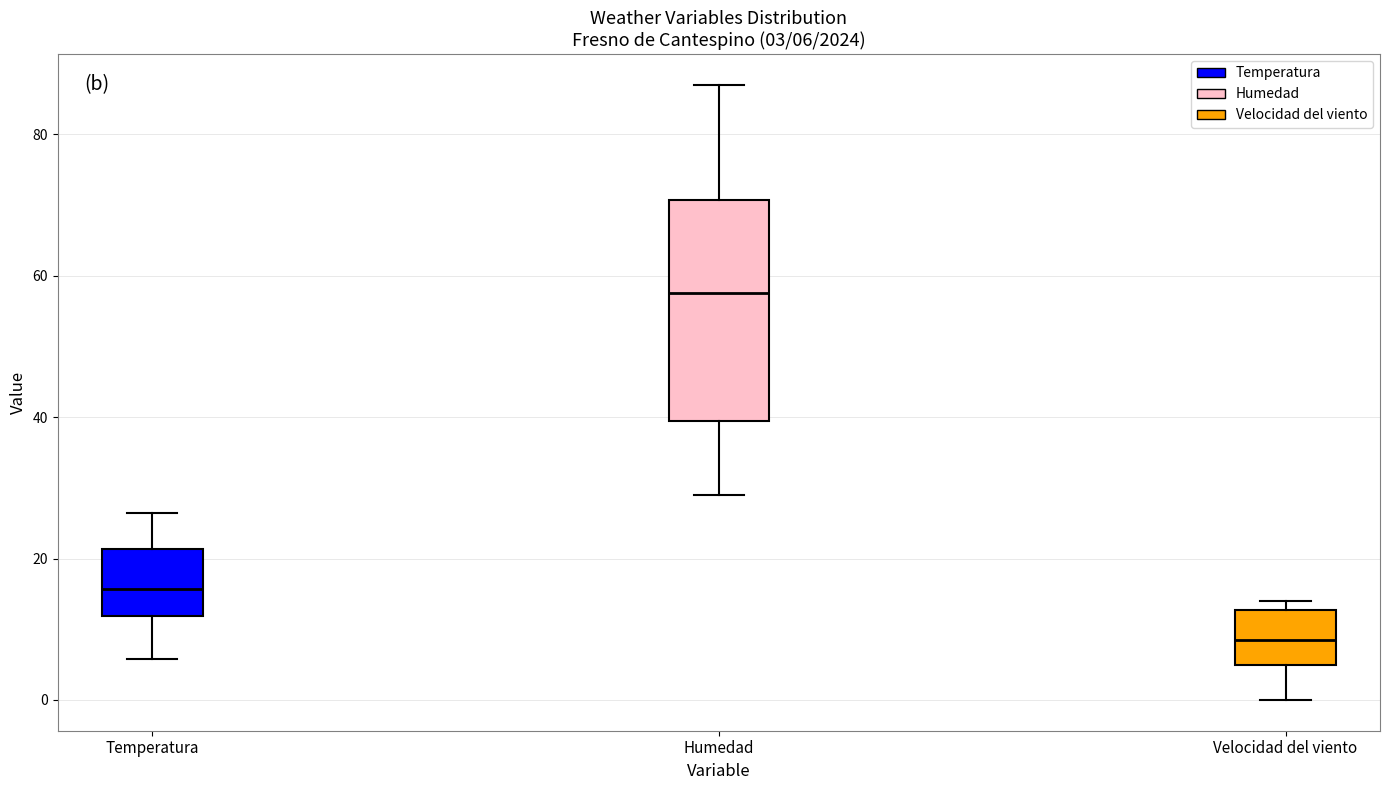

Which box is the tallest, from its lower edge to its upper edge?

Humedad